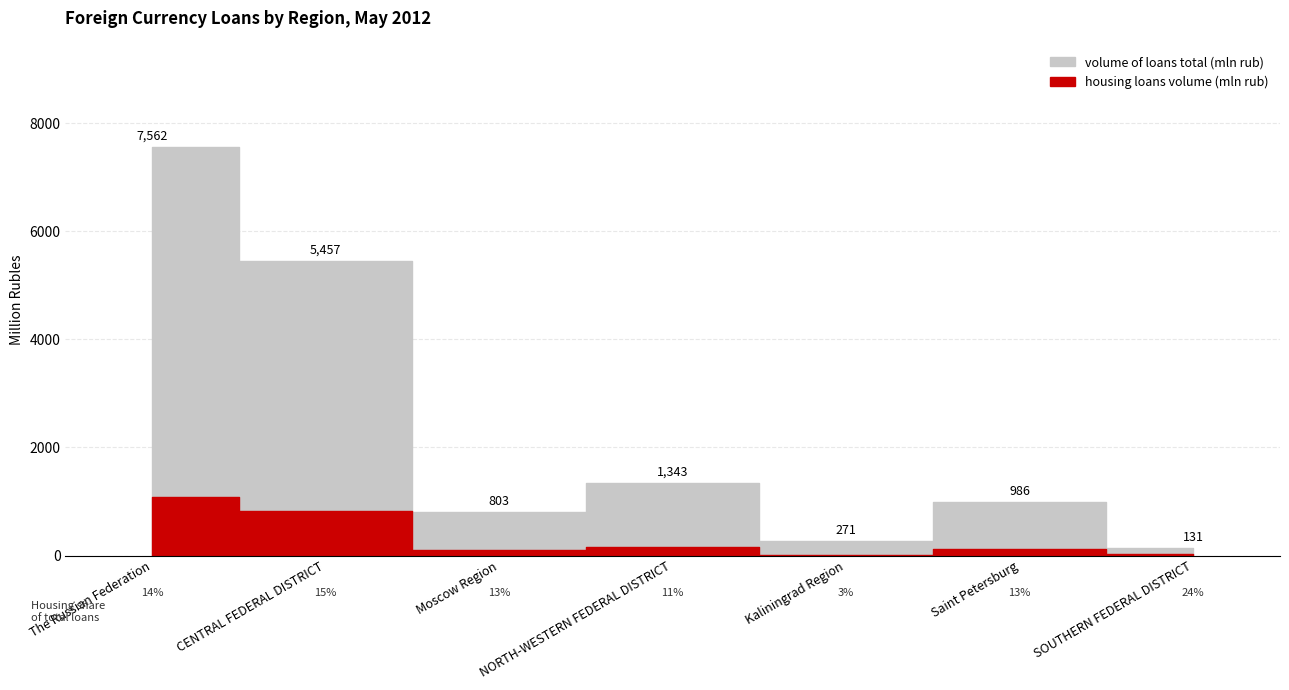

Which category has the lowest value in the housing loans volume (mln rub) series?

Kaliningrad Region